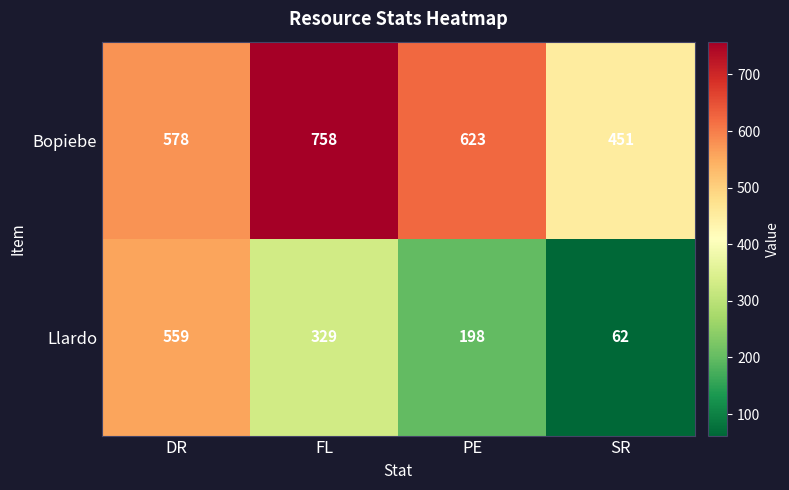

At how many categories does at least one series exceed 205?

4